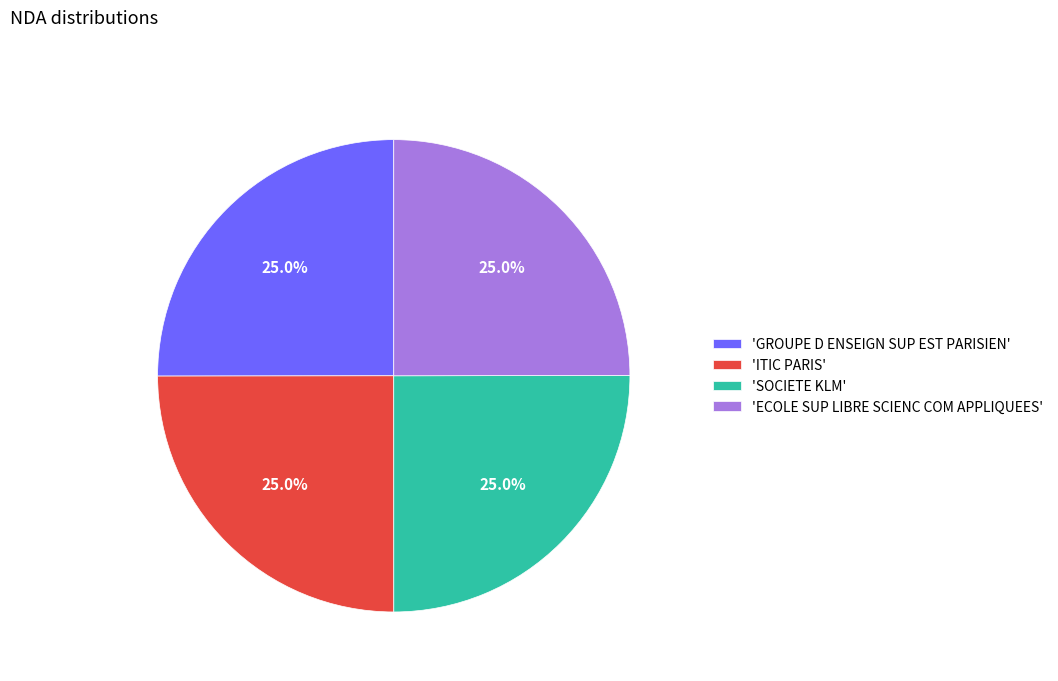

Approximately how many times larger is the value at 'SOCIETE KLM' compared to 'ITIC PARIS'?

1.0